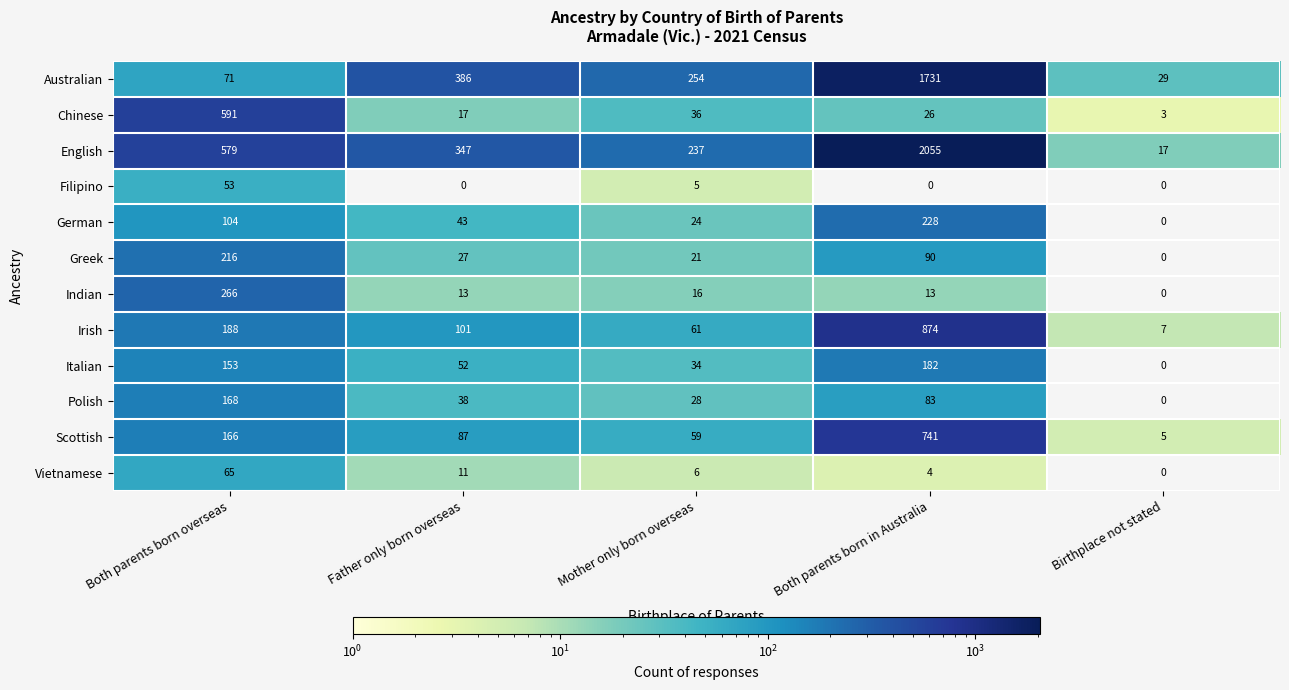

What is the maximum value for Australian?

1731